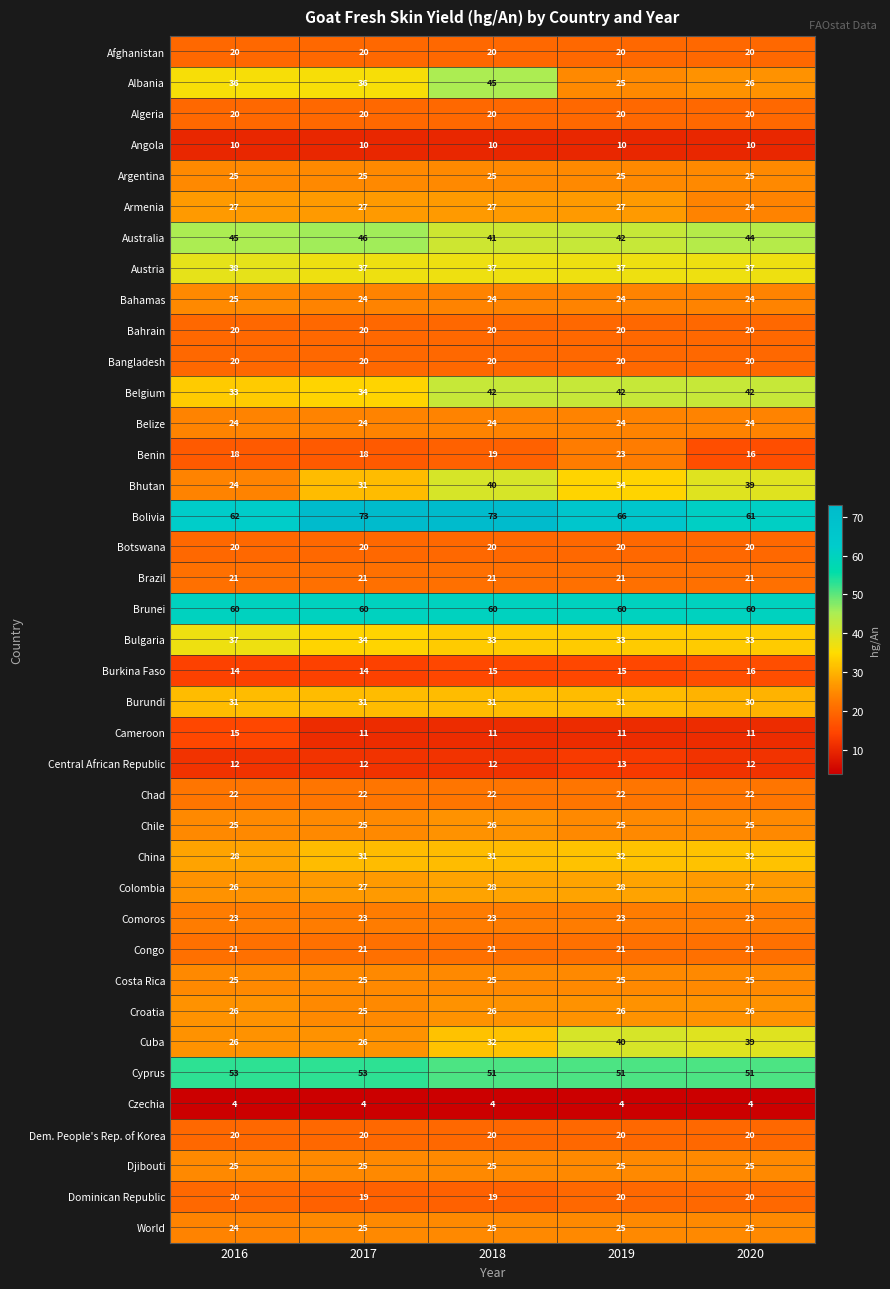

What is the total value across all series at 2018?

1068